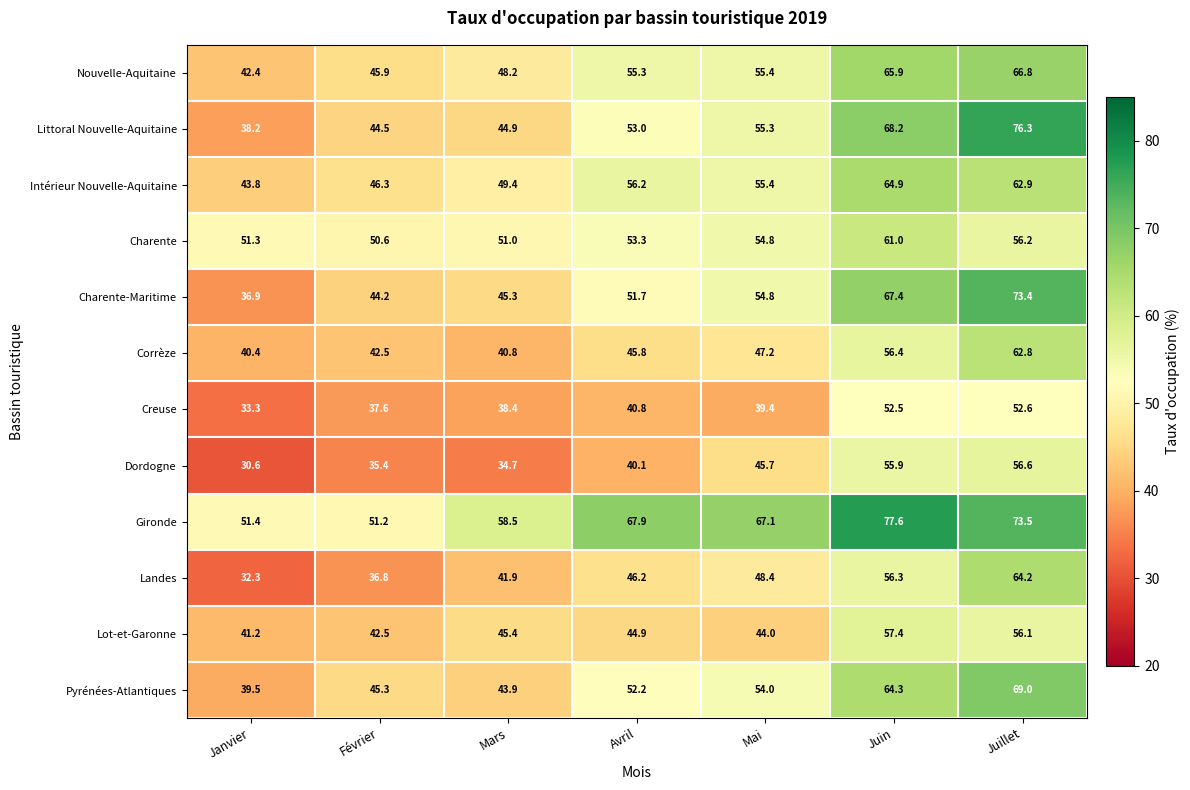

Read the Nouvelle-Aquitaine value at Janvier.

42.4